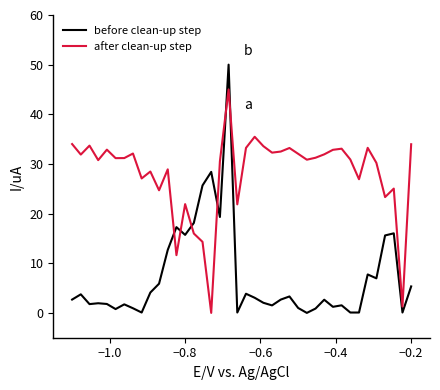

Is this an area chart (filled region under the line)?

No